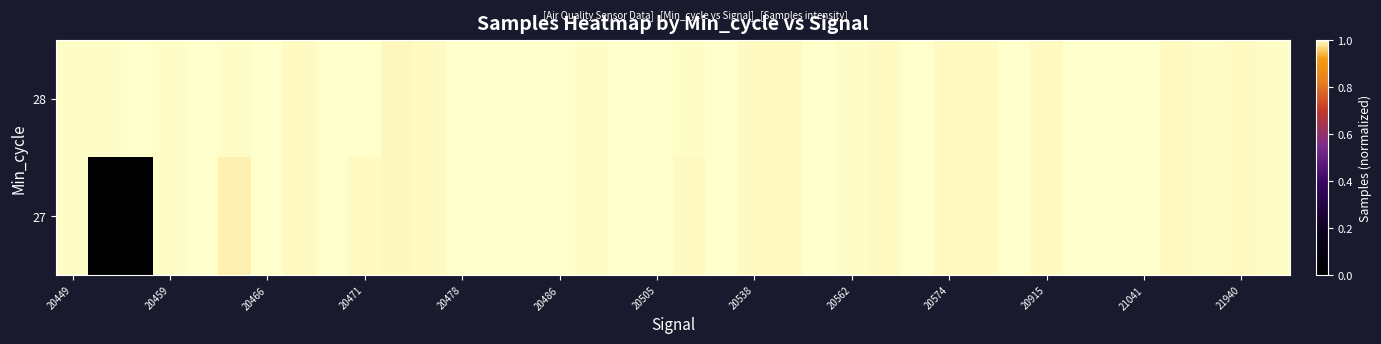

At how many categories does at least one series exceed 0?

38